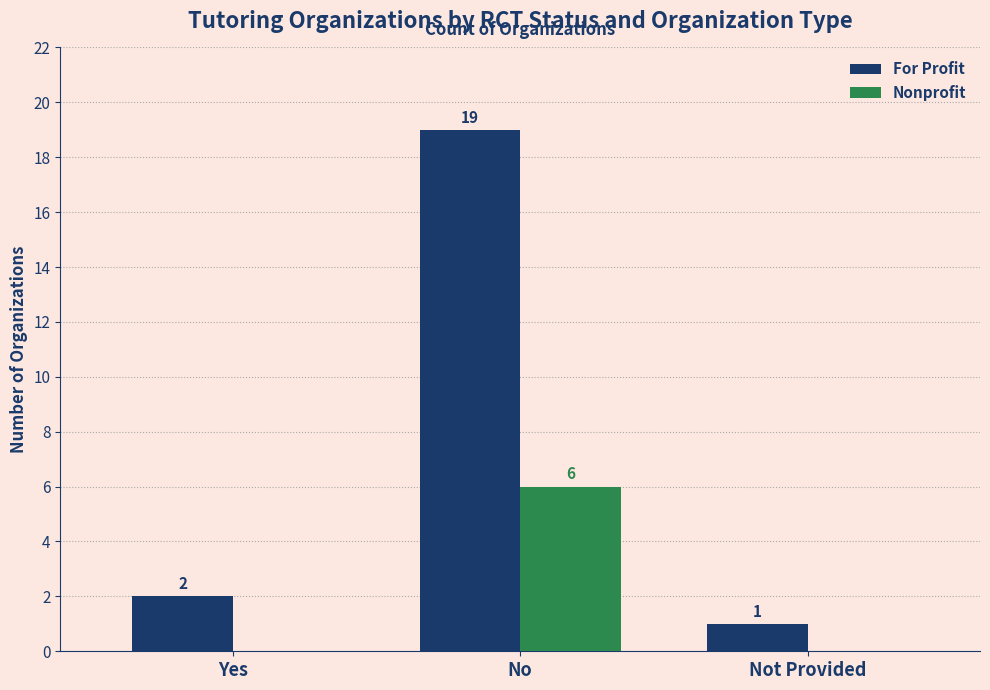

Are the bars horizontal?

No